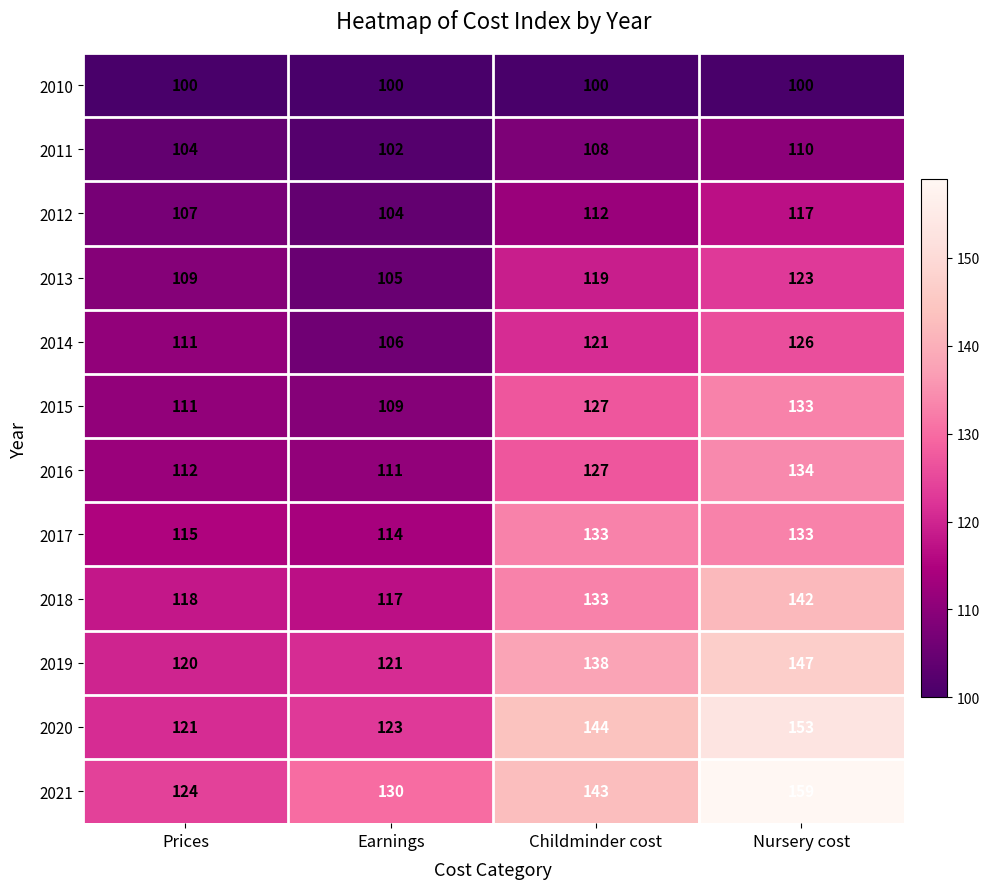

At how many categories does at least one series exceed 110?

4